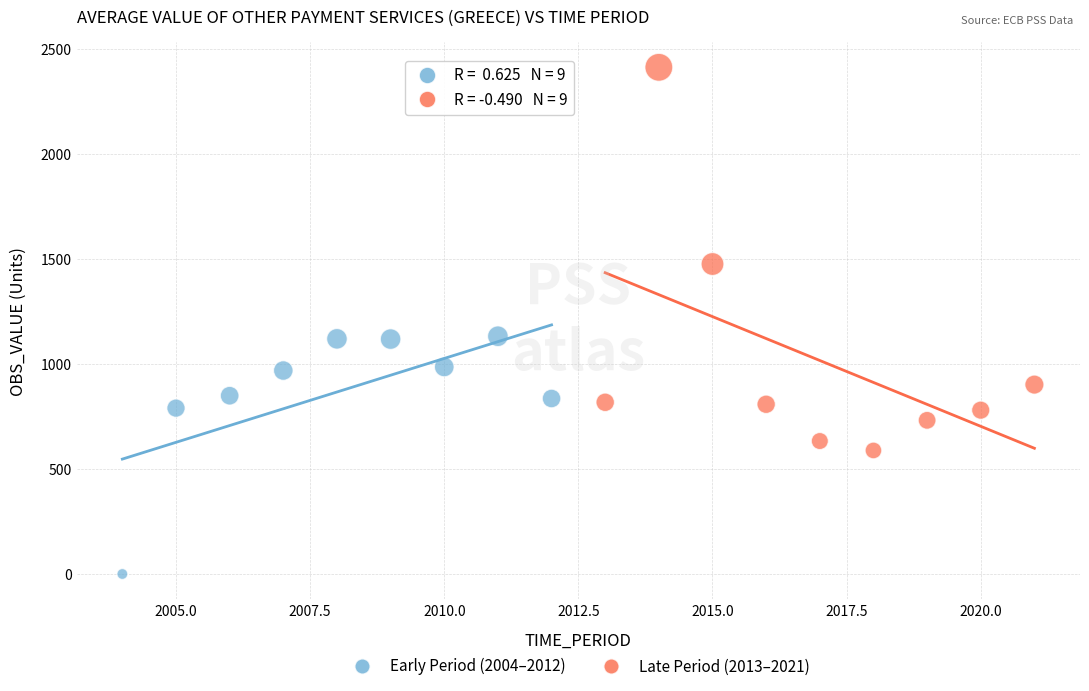

Which series reaches the minimum Y coordinate?

Early Period (2004–2012)